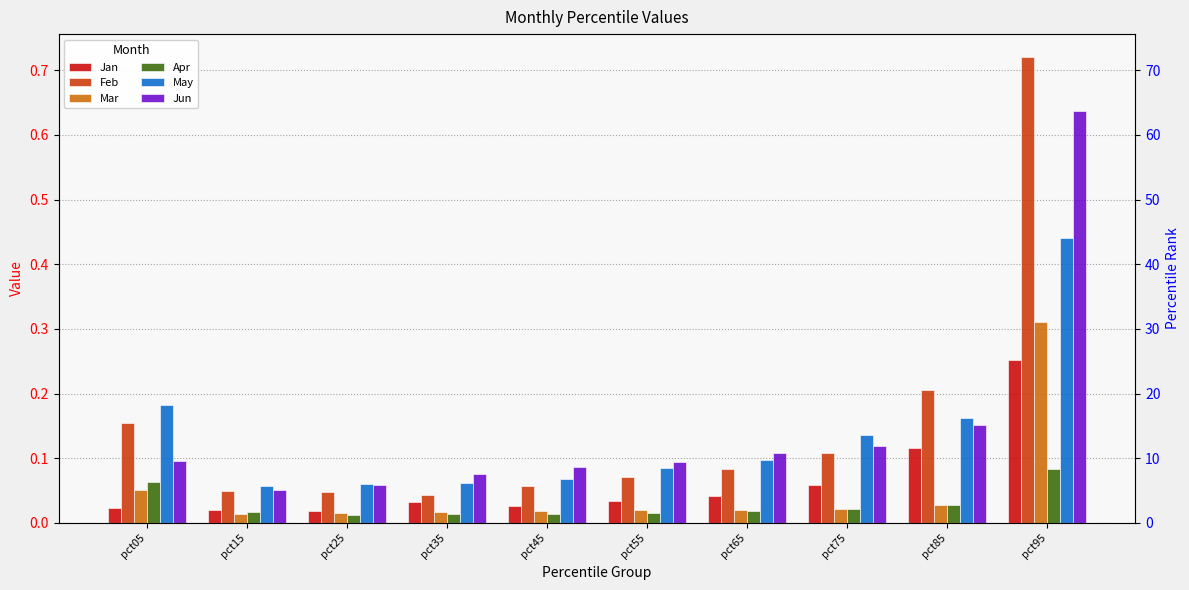

What is the difference between the maximum and second lowest values in the Jun series?

0.6